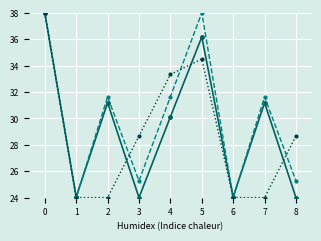

What is the spread (max minus min) of values at 5?

3.5